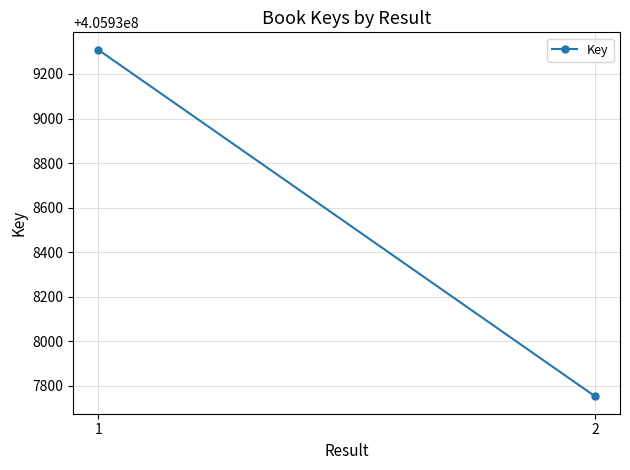

List the labels in order of value, smallest first.

2, 1